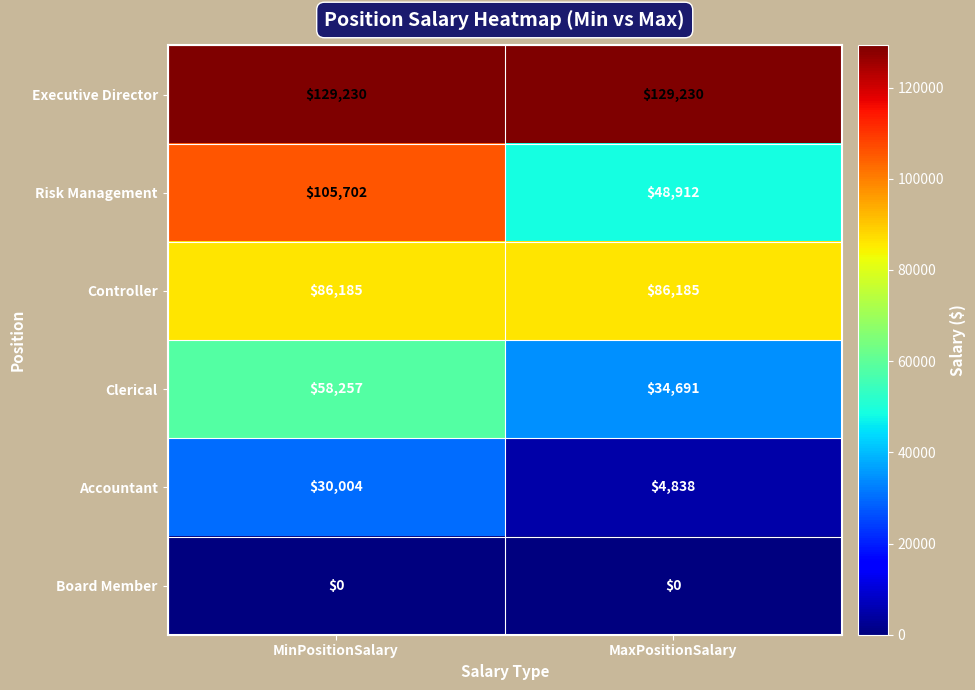

Reading right to left, transcribe all the data shown in this chart.

Executive Director: 129230	129230
Risk Management: 48912	105702
Controller: 86185	86185
Clerical: 34691	58257
Accountant: 4838	30004
Board Member: 0	0